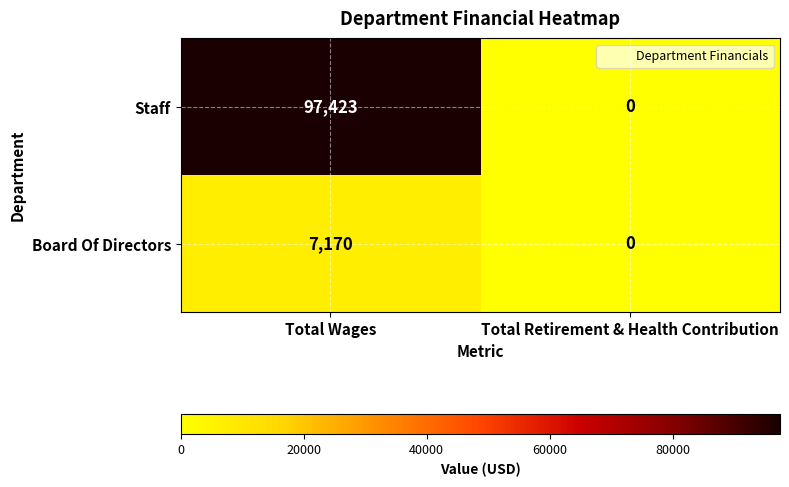

What is the sum of the Staff values at Total Wages and Total Retirement & Health Contribution?

97423